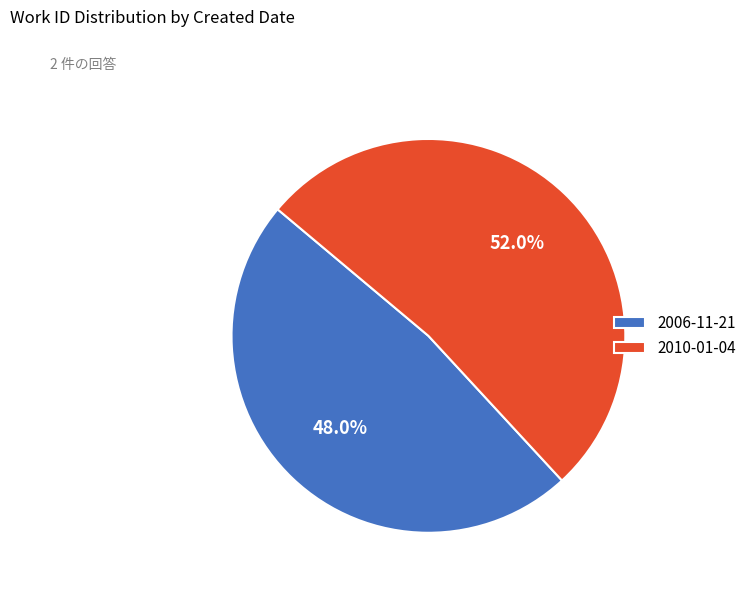

What portion of the pie excludes 2006-11-21?

52.0%